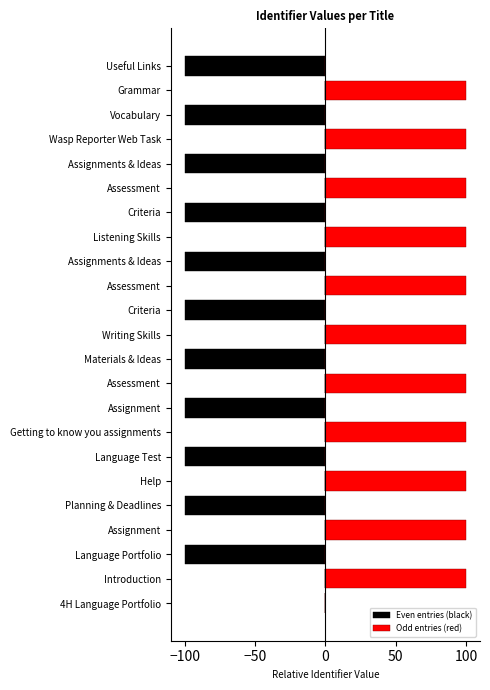

What are all the series names shown in the legend?

Even entries (black), Odd entries (red)